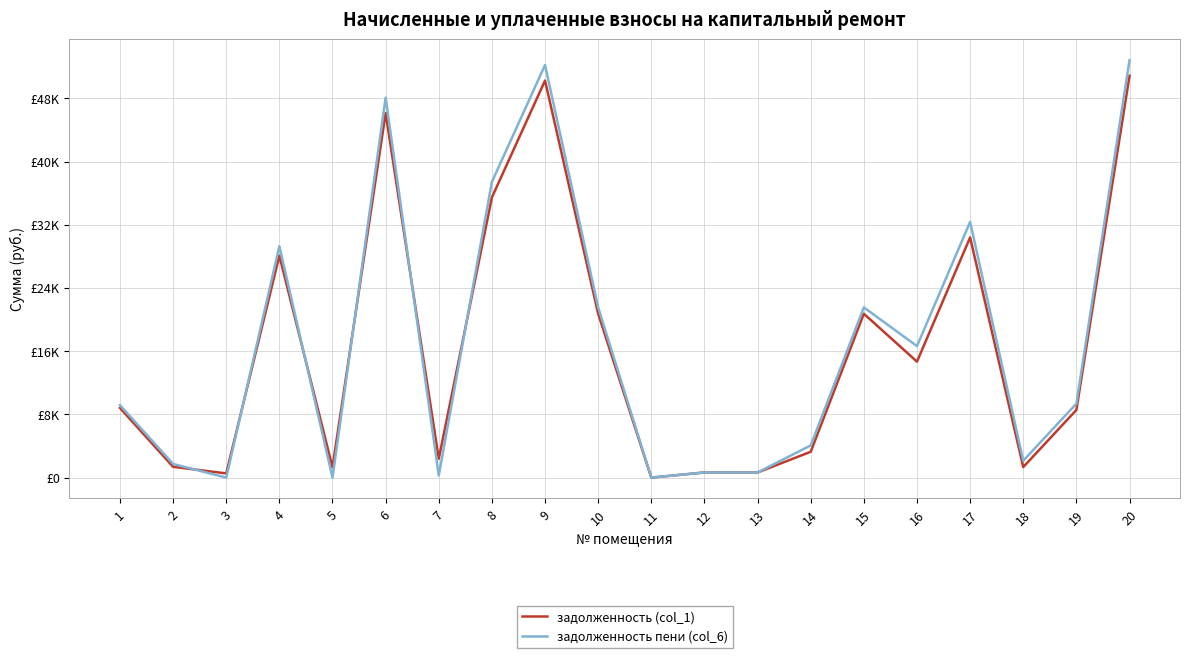

How many interior local peaks does the задолженность пени (col_6) series have?

6